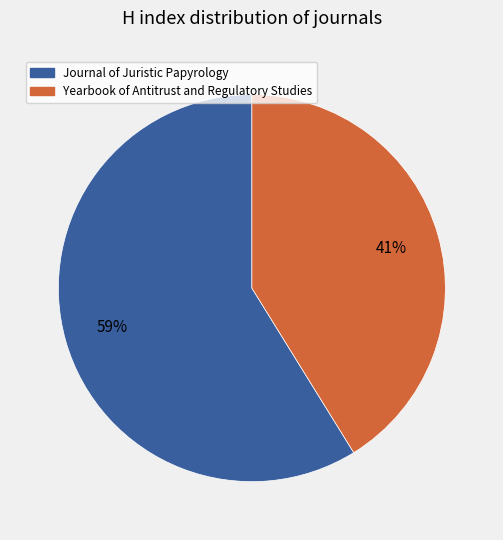

What is the largest slice in the pie chart?

Journal of Juristic Papyrology